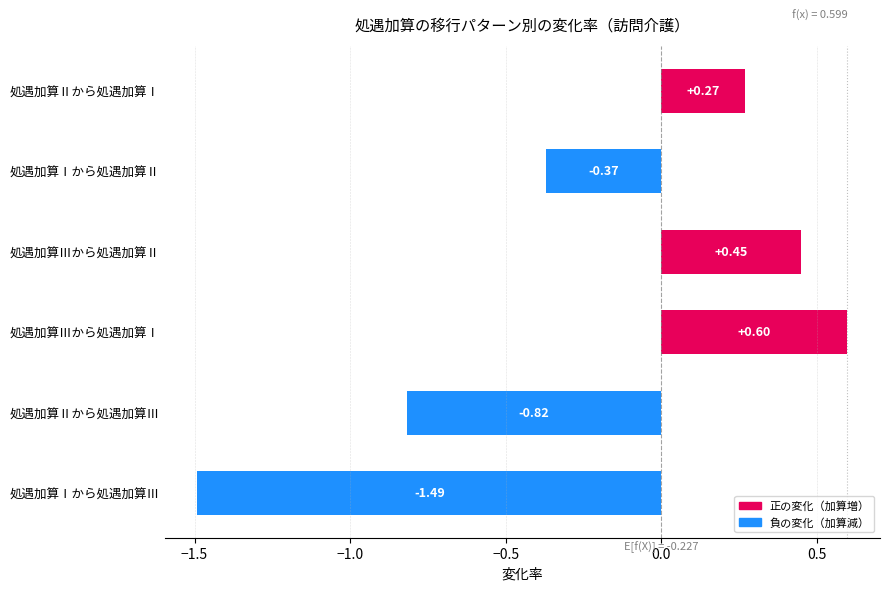

Rank the categories by value from highest to lowest.

処遇加算Ⅲから処遇加算Ⅰ, 処遇加算Ⅲから処遇加算Ⅱ, 処遇加算Ⅱから処遇加算Ⅰ, 処遇加算Ⅰから処遇加算Ⅱ, 処遇加算Ⅱから処遇加算Ⅲ, 処遇加算Ⅰから処遇加算Ⅲ